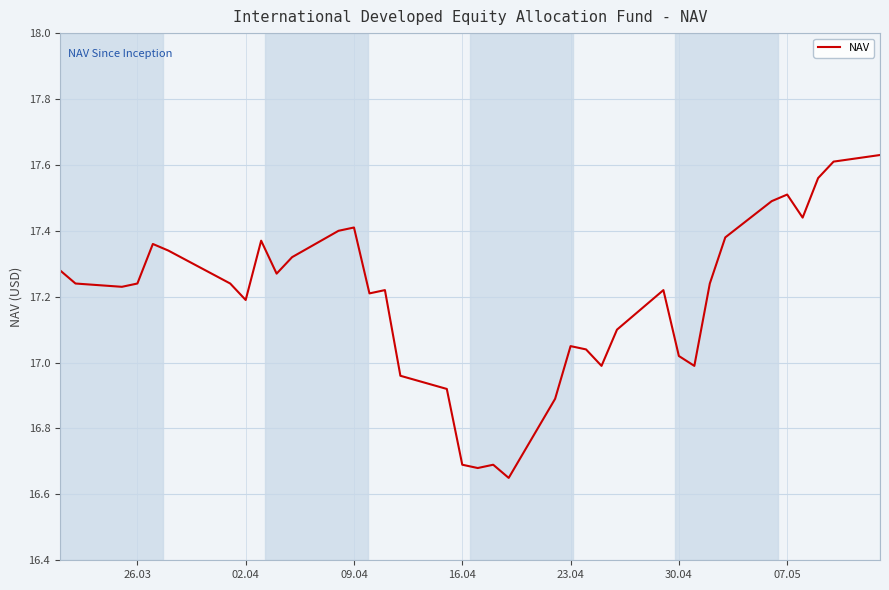

What is the difference between the maximum and minimum values?

1.0